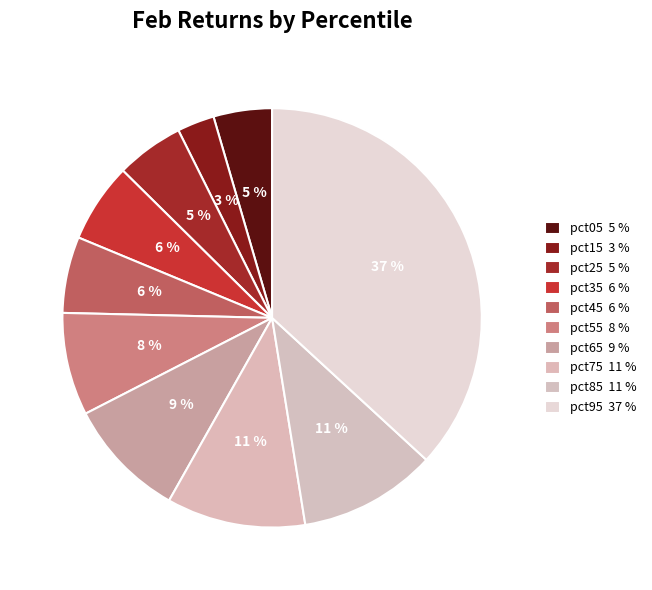

Is there a majority slice in this chart?

No